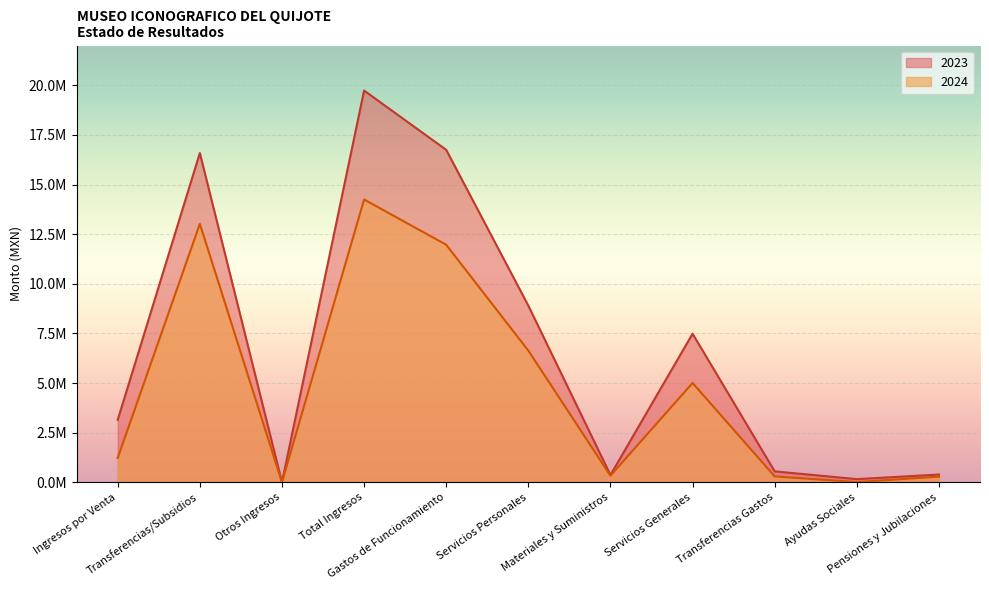

The value of 2024 at Ingresos por Venta is 311170.5. True or false?

False